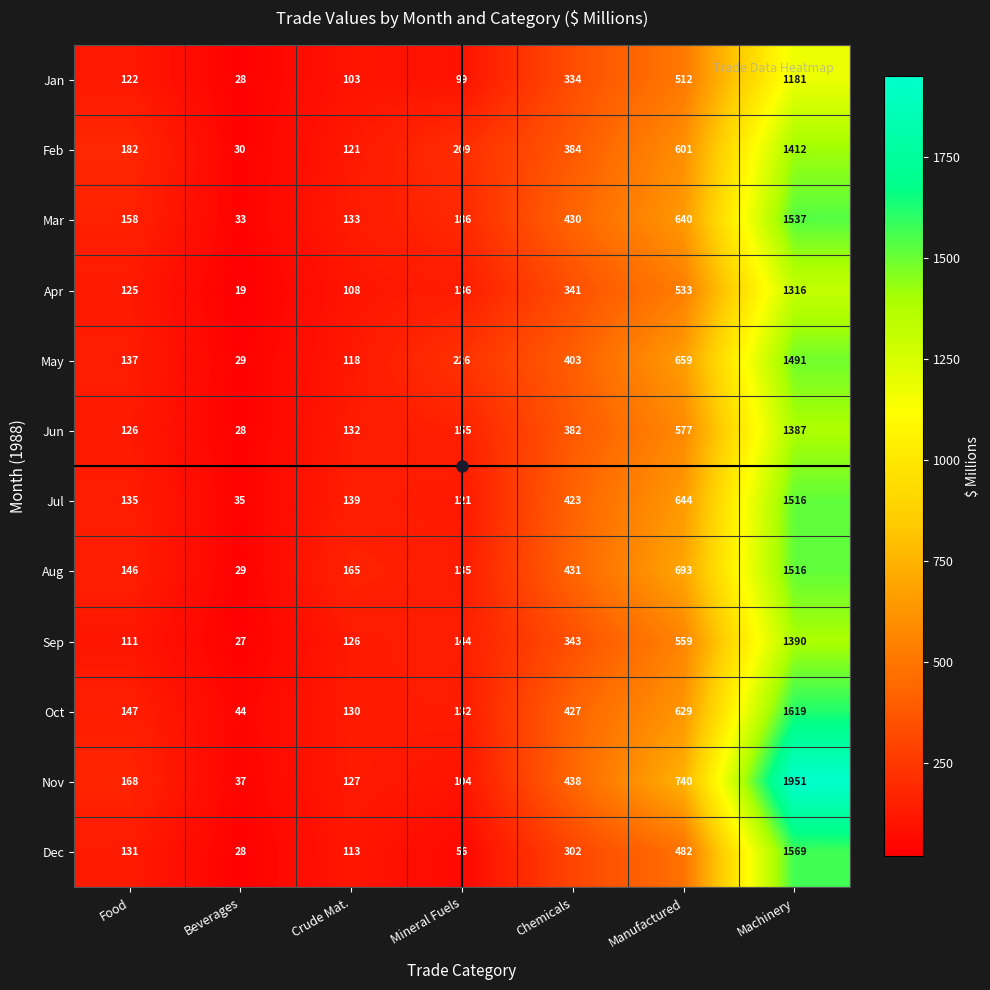

What is the sum of all Apr values?

2578